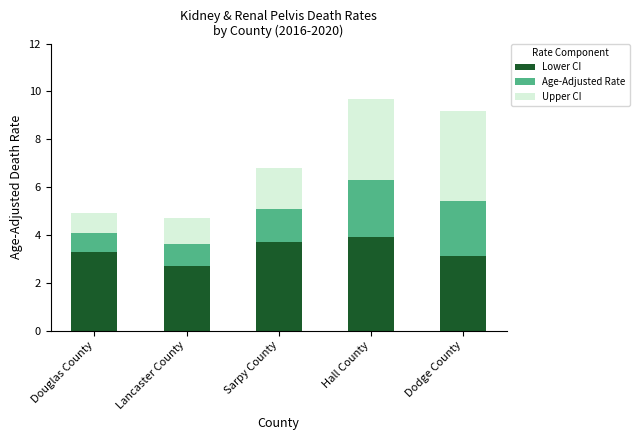

Reading left to right, transcribe the values for Lower CI.

3.3	2.7	3.7	3.9	3.1